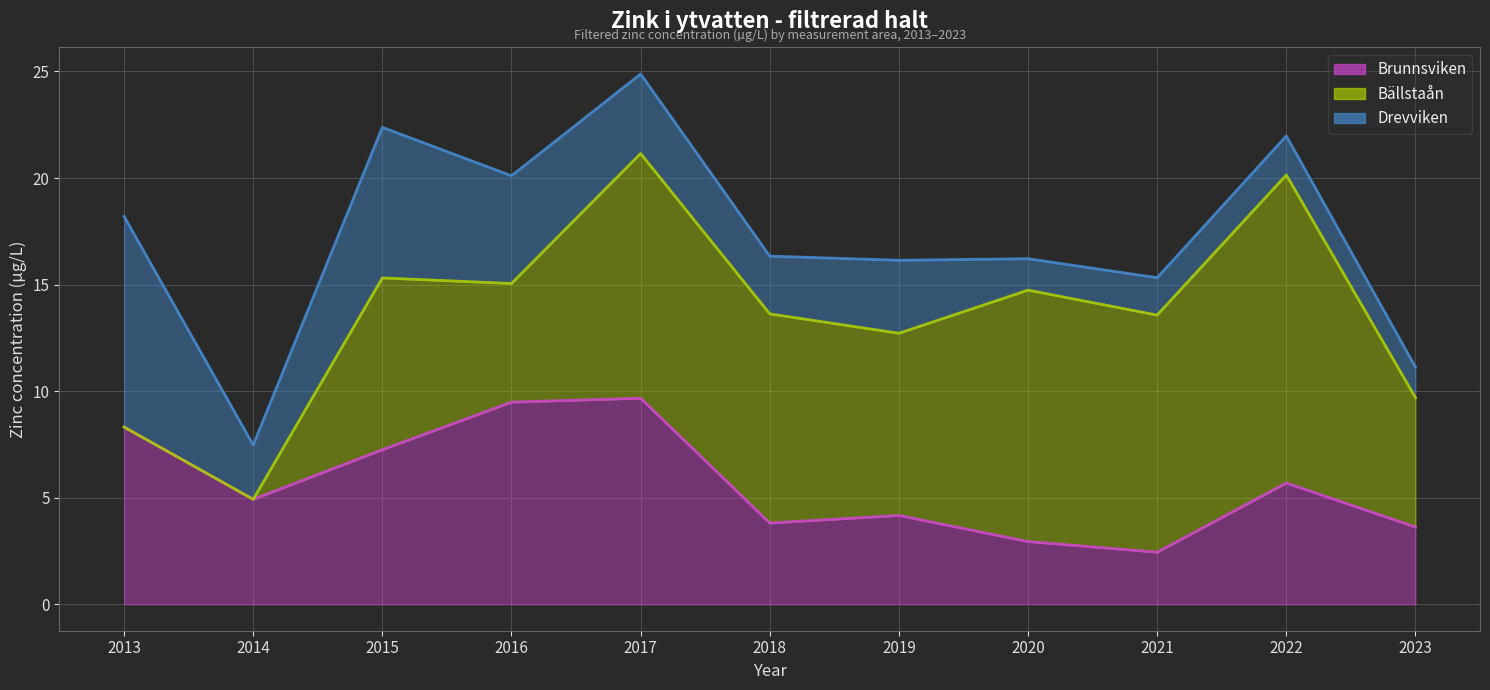

Does the chart have visible grid lines?

Yes